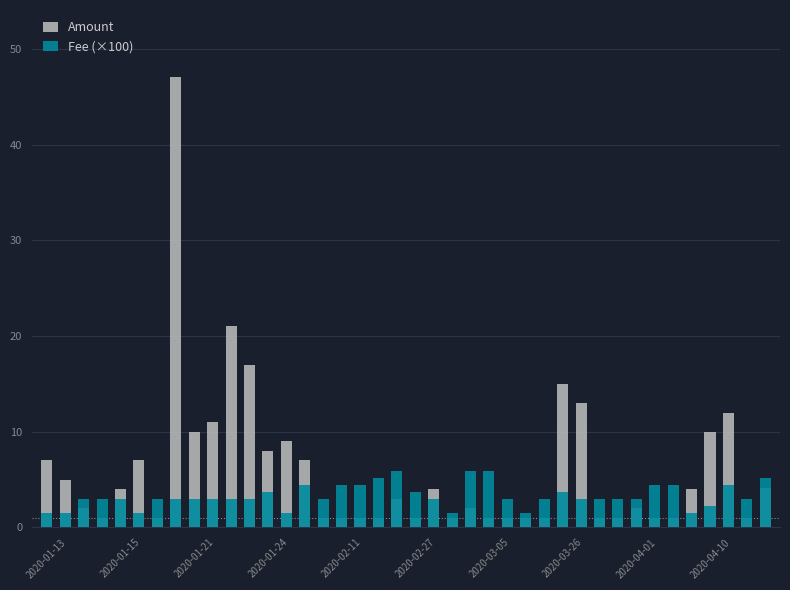

What is the lowest value of the Fee (×100) series?

1.5